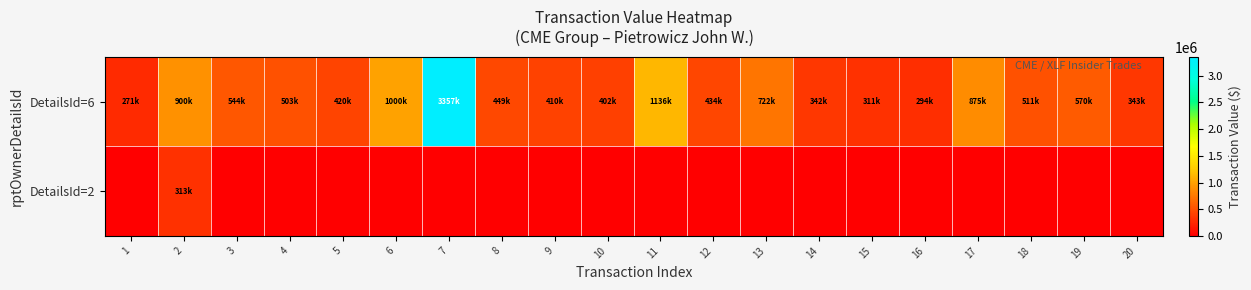

How many categories are shown in the chart?

20